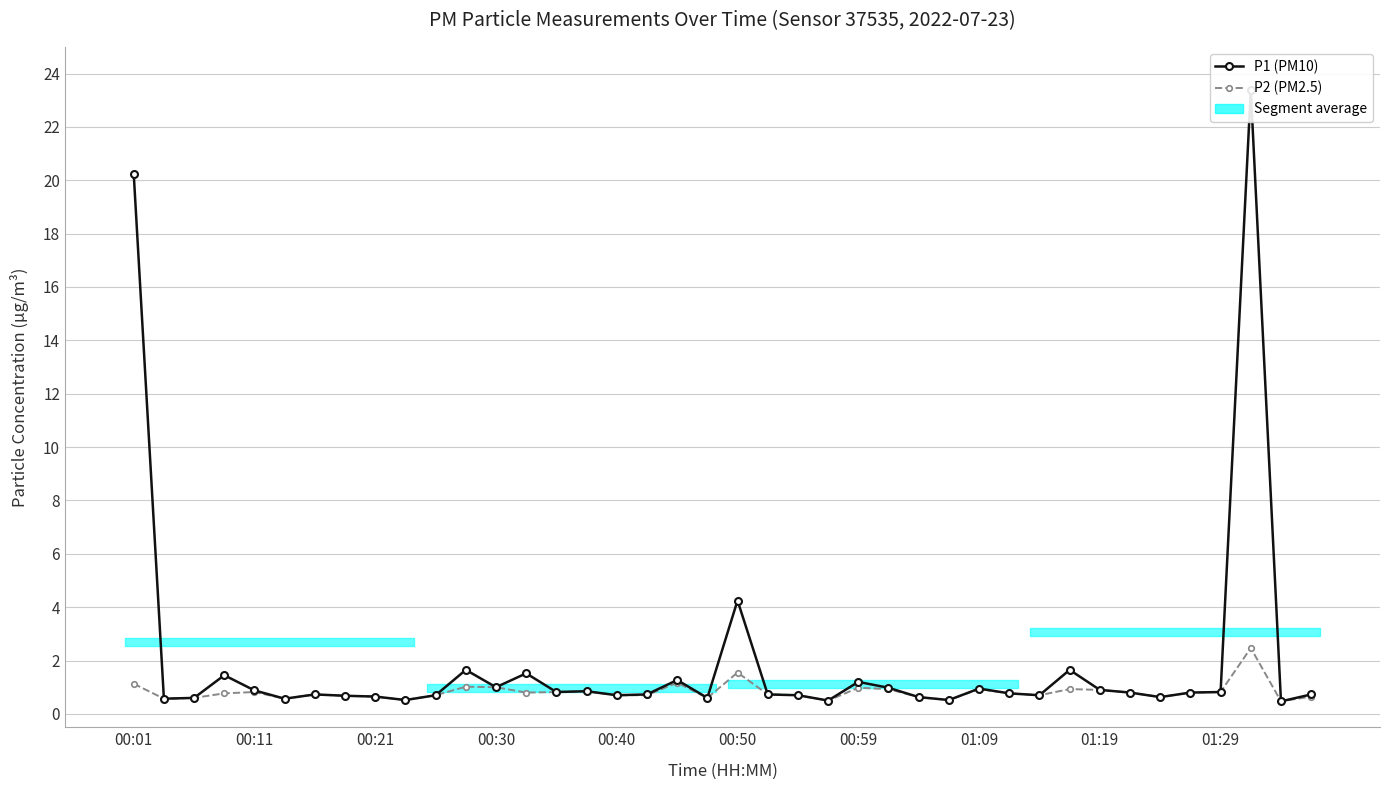

At how many categories does at least one series exceed 2?

3